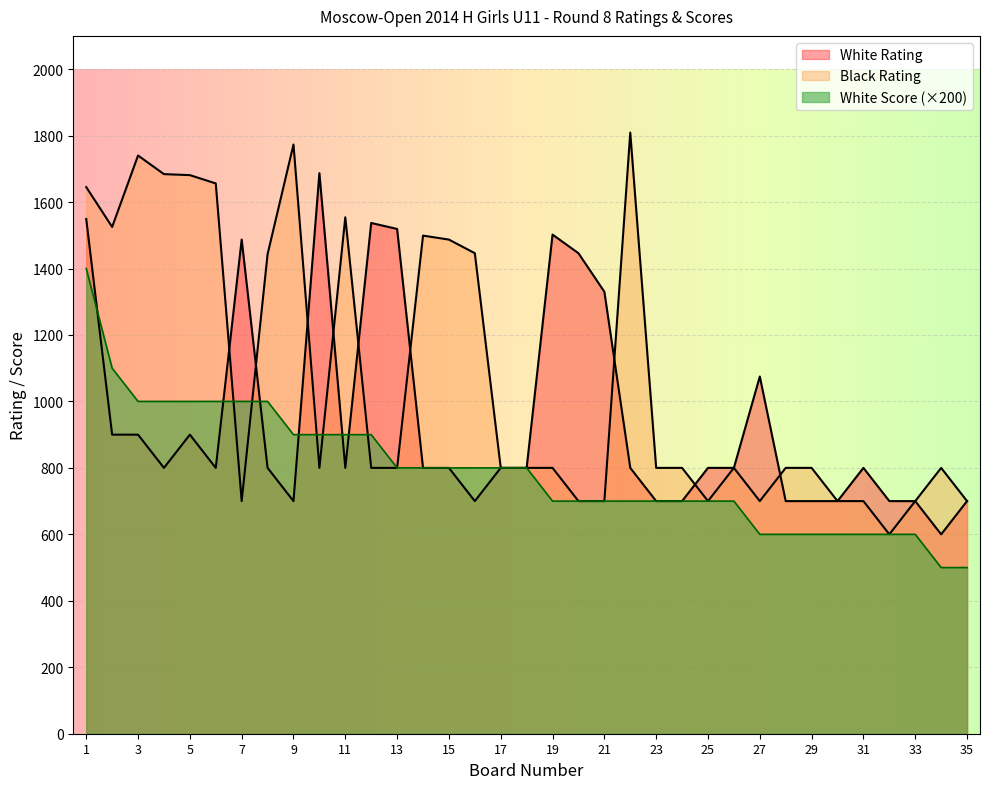

Rank the series by their average value, from highest to lowest.

Black Rating, White Rating, White Score